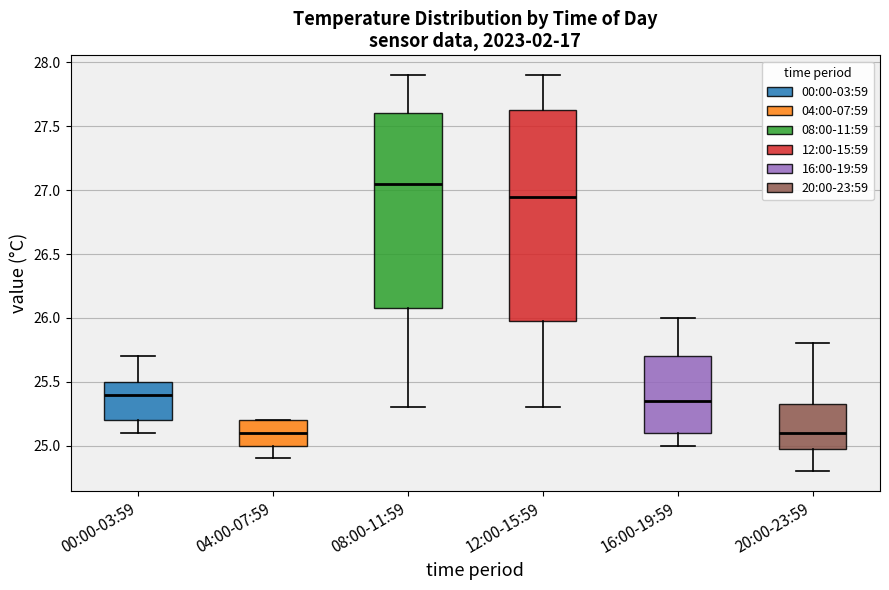

Reading left to right, read every box against the y-axis: the position of its median line, the range the box covers, and the ends of its whiskers. The values are not printed on the chart, so give them approximately, as read against the axis.

00:00-03:59: median 25.40, box 25.20 to 25.50, whiskers 25.10 to 25.70
04:00-07:59: median 25.10, box 25.00 to 25.20, whiskers 24.90 to 25.20
08:00-11:59: median 27.05, box 26.10 to 27.60, whiskers 25.30 to 27.90
12:00-15:59: median 26.95, box 26.00 to 27.65, whiskers 25.30 to 27.90
16:00-19:59: median 25.35, box 25.10 to 25.70, whiskers 25.00 to 26.00
20:00-23:59: median 25.10, box 25.00 to 25.35, whiskers 24.80 to 25.80